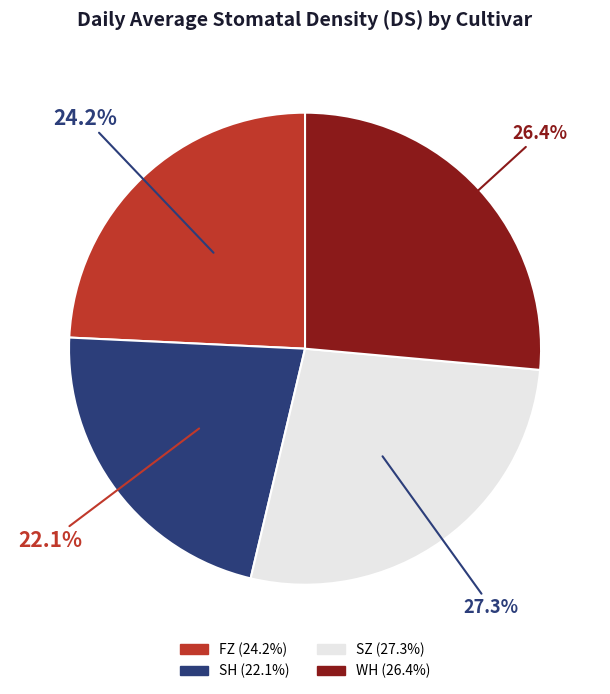

How many slices are in this pie chart?

4